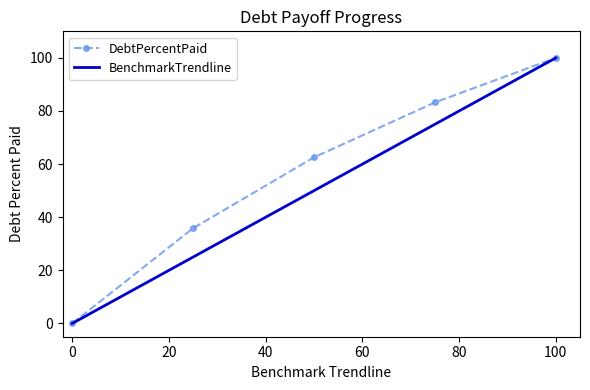

What is the maximum value shown in the chart?

100.0